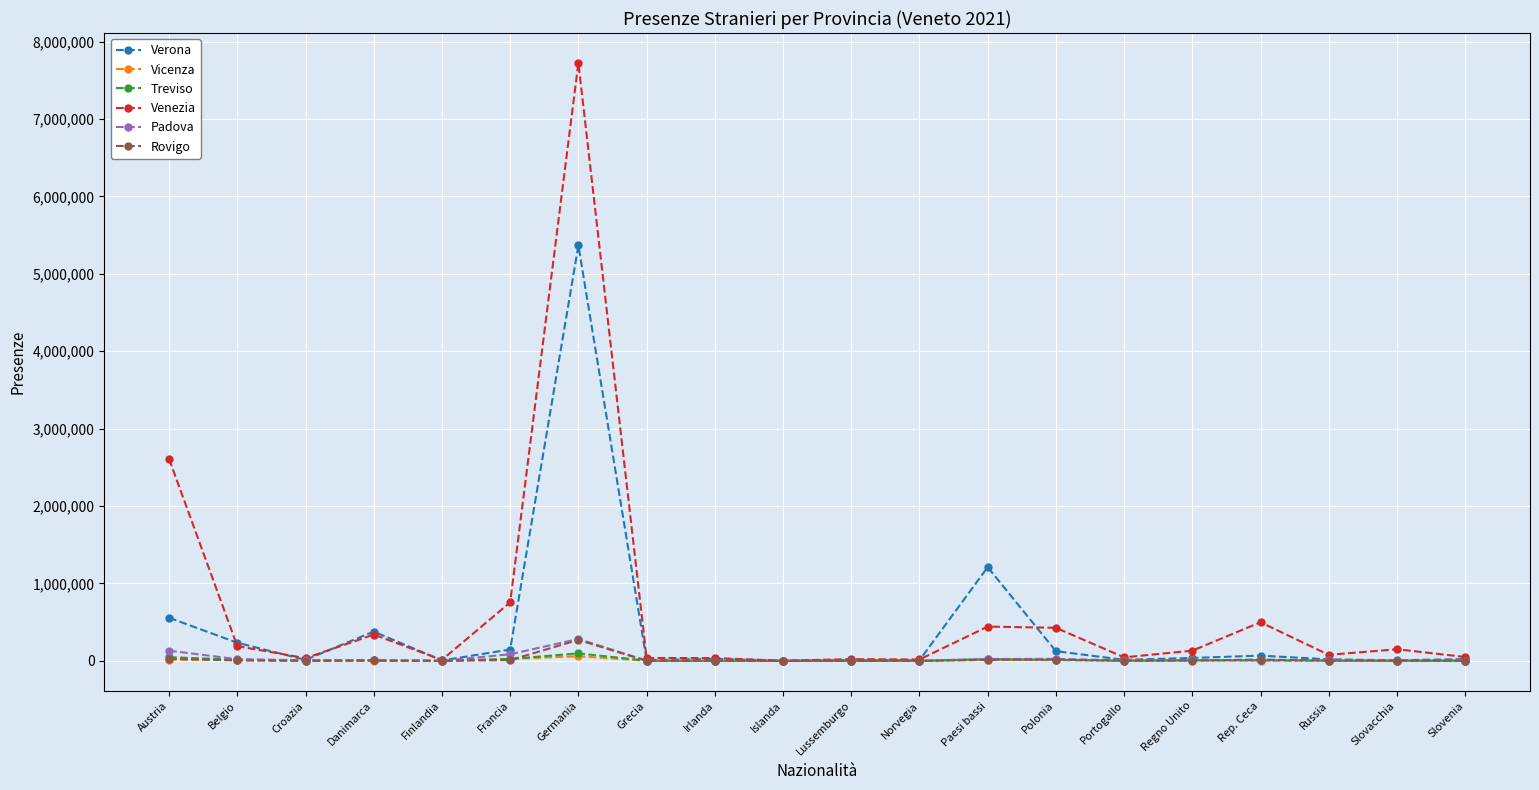

Which series has the largest total across all categories?

Venezia